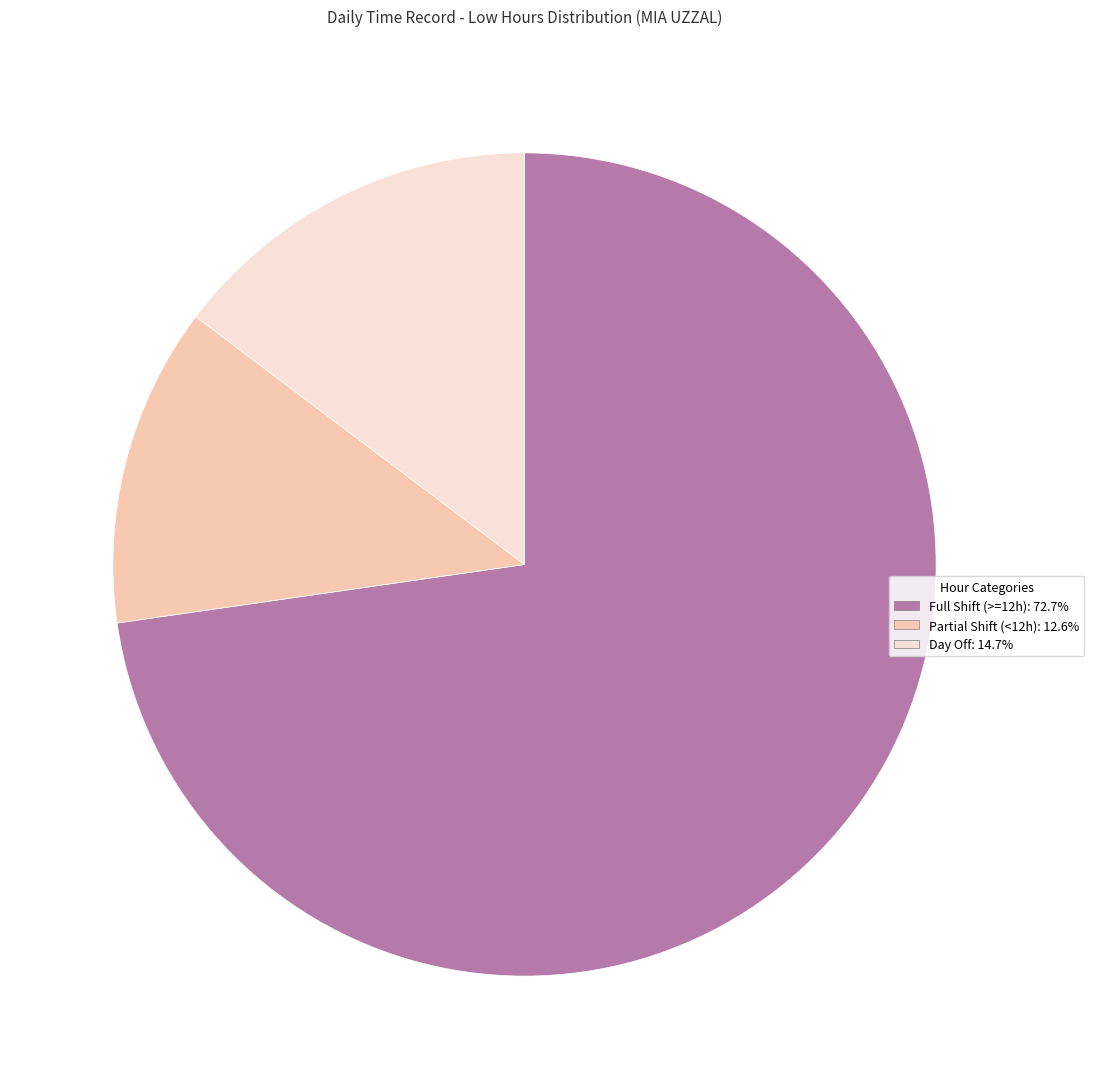

Does any single category account for the majority?

Yes